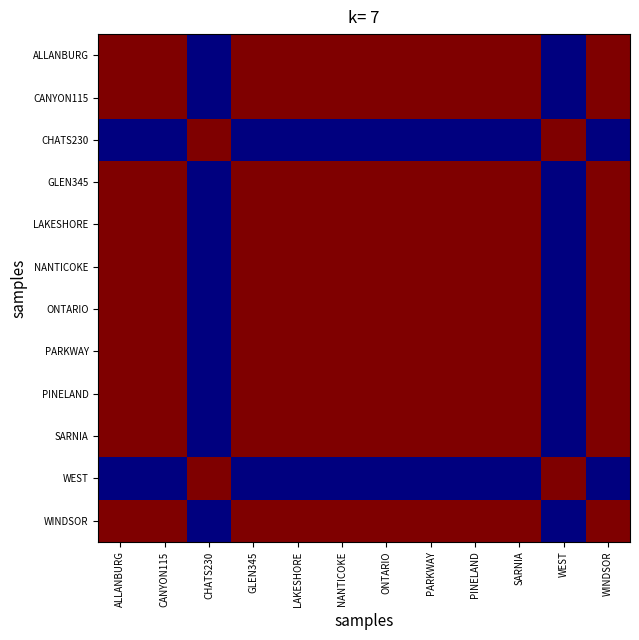

Reading left to right, what are all the values shown in this chart?

ALLANBURG: ALLANBURG=10.0	CANYON115=10.0	CHATS230=0.0	GLEN345=10.0	LAKESHORE=10.0	NANTICOKE=10.0	ONTARIO=10.0	PARKWAY=10.0	PINELAND=10.0	SARNIA=10.0	WEST=0.0	WINDSOR=10.0
CANYON115: ALLANBURG=10.0	CANYON115=10.0	CHATS230=0.0	GLEN345=10.0	LAKESHORE=10.0	NANTICOKE=10.0	ONTARIO=10.0	PARKWAY=10.0	PINELAND=10.0	SARNIA=10.0	WEST=0.0	WINDSOR=10.0
CHATS230: ALLANBURG=0.0	CANYON115=0.0	CHATS230=10.0	GLEN345=0.0	LAKESHORE=0.0	NANTICOKE=0.0	ONTARIO=0.0	PARKWAY=0.0	PINELAND=0.0	SARNIA=0.0	WEST=10.0	WINDSOR=0.0
GLEN345: ALLANBURG=10.0	CANYON115=10.0	CHATS230=0.0	GLEN345=10.0	LAKESHORE=10.0	NANTICOKE=10.0	ONTARIO=10.0	PARKWAY=10.0	PINELAND=10.0	SARNIA=10.0	WEST=0.0	WINDSOR=10.0
LAKESHORE: ALLANBURG=10.0	CANYON115=10.0	CHATS230=0.0	GLEN345=10.0	LAKESHORE=10.0	NANTICOKE=10.0	ONTARIO=10.0	PARKWAY=10.0	PINELAND=10.0	SARNIA=10.0	WEST=0.0	WINDSOR=10.0
NANTICOKE: ALLANBURG=10.0	CANYON115=10.0	CHATS230=0.0	GLEN345=10.0	LAKESHORE=10.0	NANTICOKE=10.0	ONTARIO=10.0	PARKWAY=10.0	PINELAND=10.0	SARNIA=10.0	WEST=0.0	WINDSOR=10.0
ONTARIO: ALLANBURG=10.0	CANYON115=10.0	CHATS230=0.0	GLEN345=10.0	LAKESHORE=10.0	NANTICOKE=10.0	ONTARIO=10.0	PARKWAY=10.0	PINELAND=10.0	SARNIA=10.0	WEST=0.0	WINDSOR=10.0
PARKWAY: ALLANBURG=10.0	CANYON115=10.0	CHATS230=0.0	GLEN345=10.0	LAKESHORE=10.0	NANTICOKE=10.0	ONTARIO=10.0	PARKWAY=10.0	PINELAND=10.0	SARNIA=10.0	WEST=0.0	WINDSOR=10.0
PINELAND: ALLANBURG=10.0	CANYON115=10.0	CHATS230=0.0	GLEN345=10.0	LAKESHORE=10.0	NANTICOKE=10.0	ONTARIO=10.0	PARKWAY=10.0	PINELAND=10.0	SARNIA=10.0	WEST=0.0	WINDSOR=10.0
SARNIA: ALLANBURG=10.0	CANYON115=10.0	CHATS230=0.0	GLEN345=10.0	LAKESHORE=10.0	NANTICOKE=10.0	ONTARIO=10.0	PARKWAY=10.0	PINELAND=10.0	SARNIA=10.0	WEST=0.0	WINDSOR=10.0
WEST: ALLANBURG=0.0	CANYON115=0.0	CHATS230=10.0	GLEN345=0.0	LAKESHORE=0.0	NANTICOKE=0.0	ONTARIO=0.0	PARKWAY=0.0	PINELAND=0.0	SARNIA=0.0	WEST=10.0	WINDSOR=0.0
WINDSOR: ALLANBURG=10.0	CANYON115=10.0	CHATS230=0.0	GLEN345=10.0	LAKESHORE=10.0	NANTICOKE=10.0	ONTARIO=10.0	PARKWAY=10.0	PINELAND=10.0	SARNIA=10.0	WEST=0.0	WINDSOR=10.0